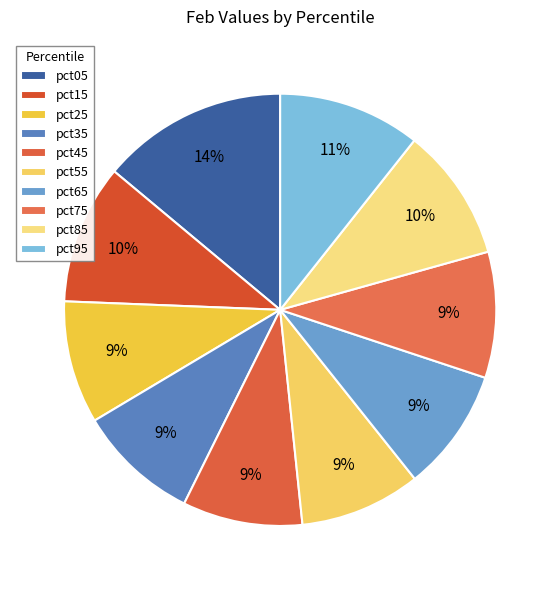

How many segments does this pie chart have?

10